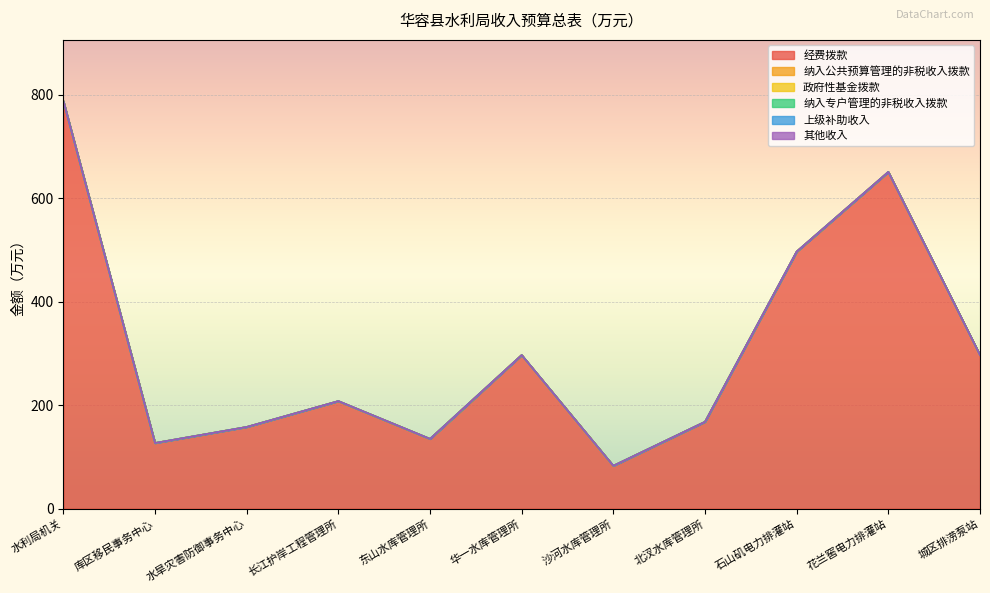

What are all the series names shown in the legend?

经费拨款, 纳入公共预算管理的非税收入拨款, 政府性基金拨款, 纳入专户管理的非税收入拨款, 上级补助收入, 其他收入